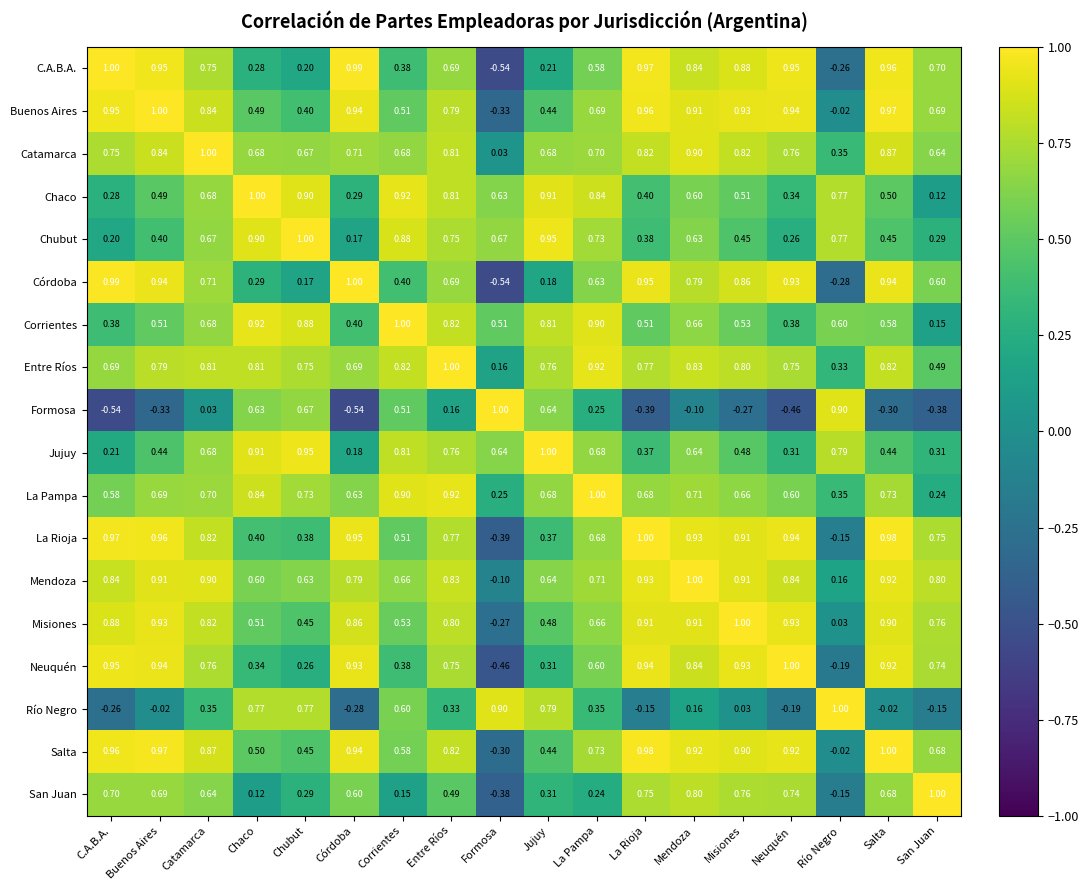

At La Rioja, list the series in order from smallest to largest.

Formosa, Río Negro, Jujuy, Chubut, Chaco, Corrientes, La Pampa, San Juan, Entre Ríos, Catamarca, Misiones, Mendoza, Neuquén, Córdoba, Buenos Aires, C.A.B.A., Salta, La Rioja